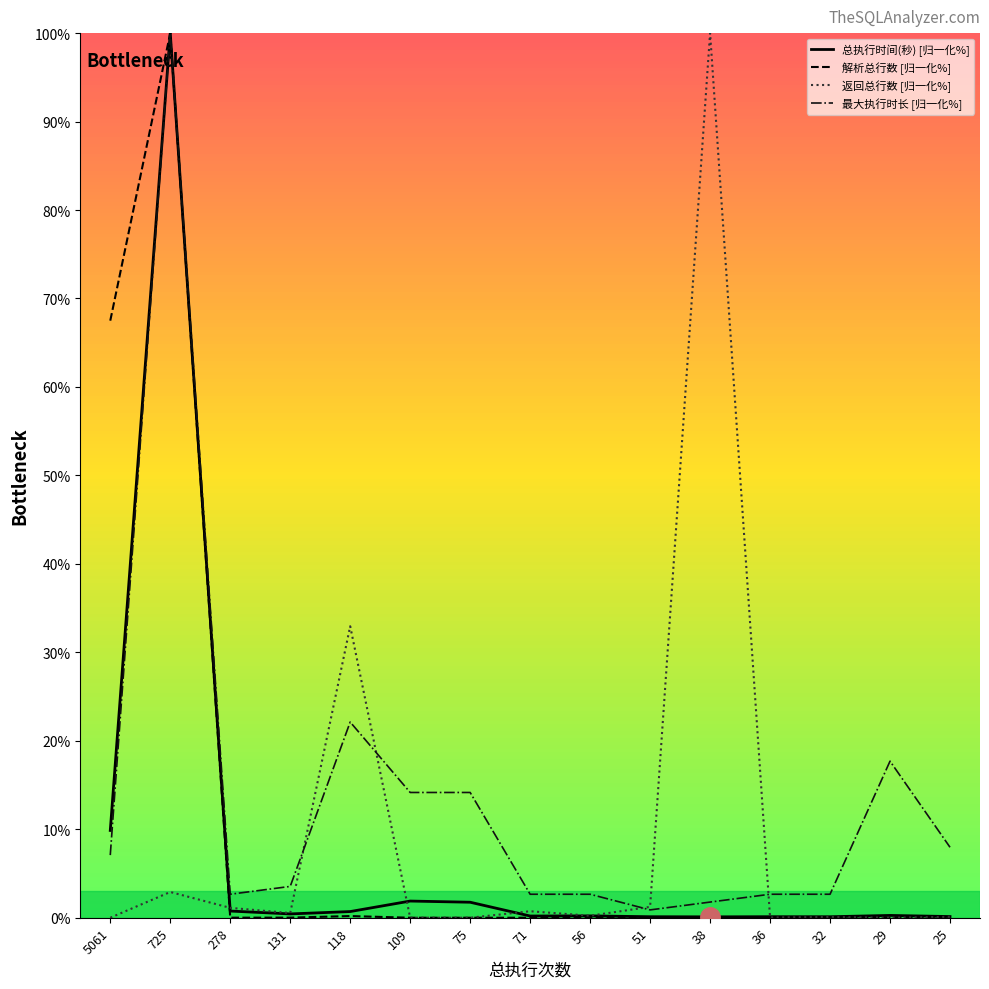

Reading right to left, list all the values displayed in this chart.

总执行时间(秒): 0.1	0.3	0.1	0.1	0.1	0.1	0.2	0.2	1.8	1.9	0.7	0.4	0.8	100.0	9.9
解析总行数: 0.0	0.0	0.0	0.0	0.0	0.0	0.0	0.0	0.0	0.0	0.2	0.0	0.0	100.0	67.5
返回总行数: 0.1	0.0	0.1	0.0	100.0	1.2	0.2	0.7	0.0	0.0	33.0	0.5	1.1	2.9	0.0
最大执行时长: 8.0	17.7	2.7	2.7	1.8	0.9	2.7	2.7	14.2	14.2	22.1	3.5	2.7	100.0	7.1